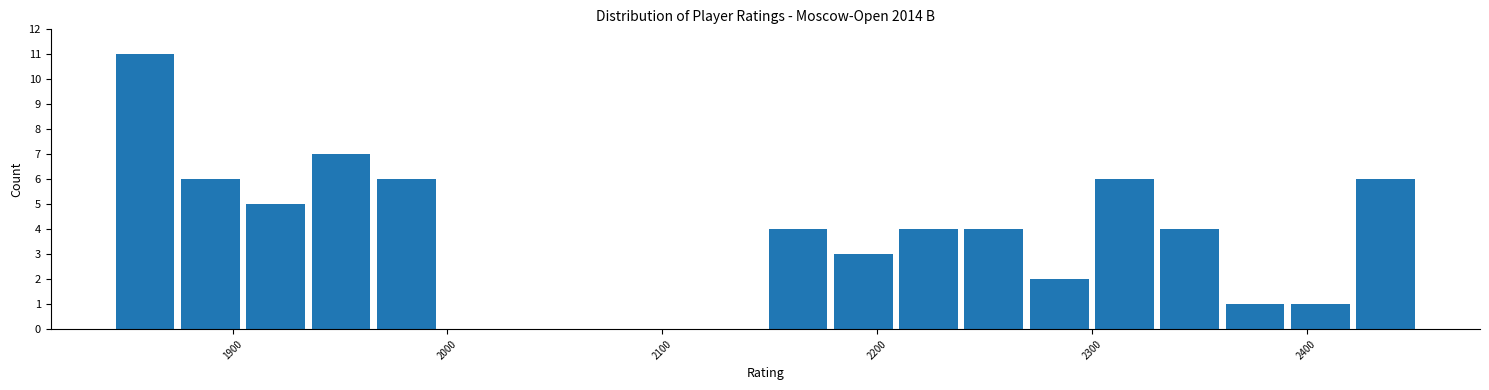

Read against the x-axis, roughly where is the centre of the tallest bar?

1860